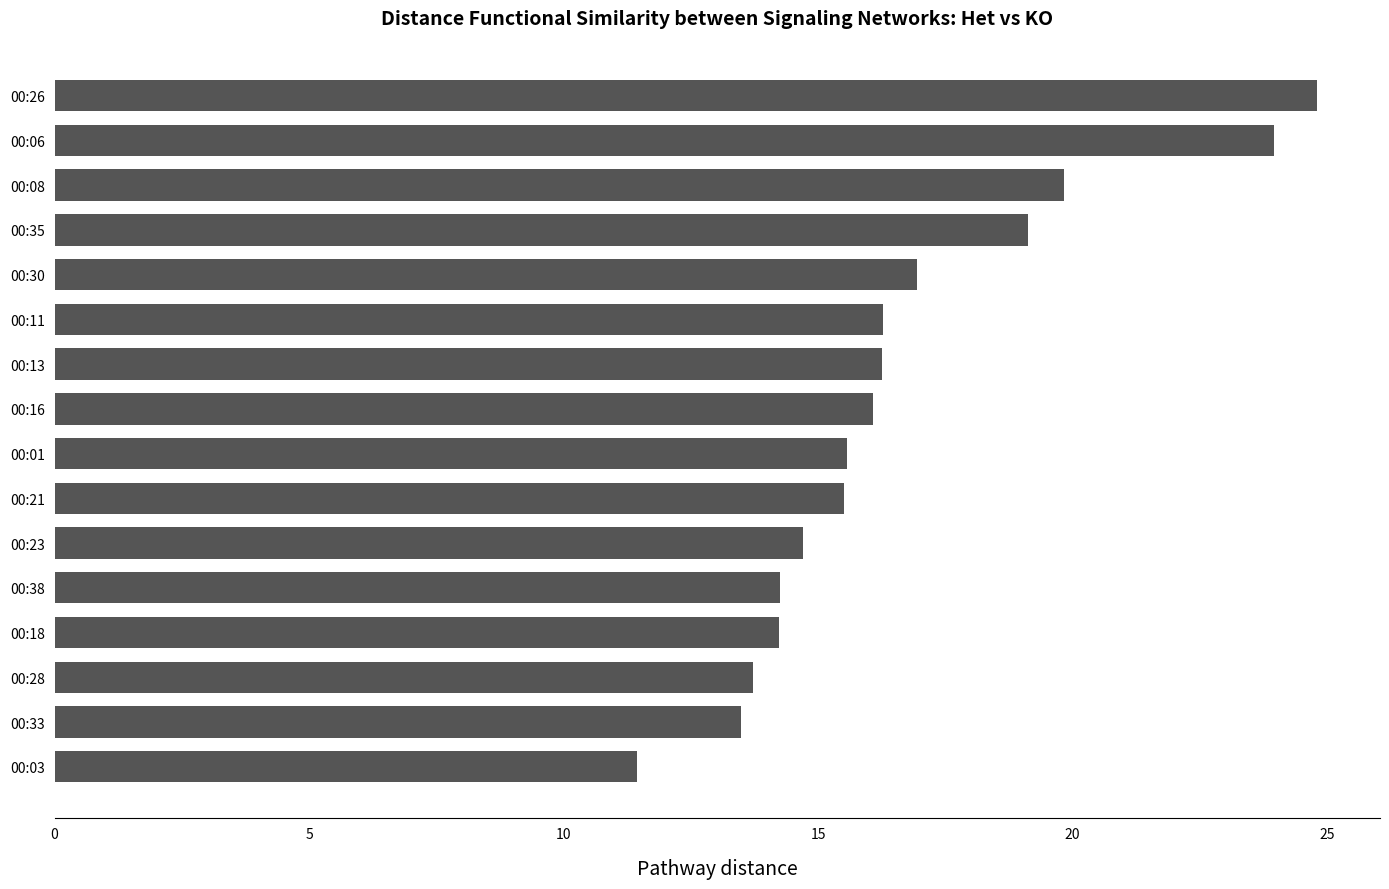

True or false: the data shows 19.1 at 00:35.

True